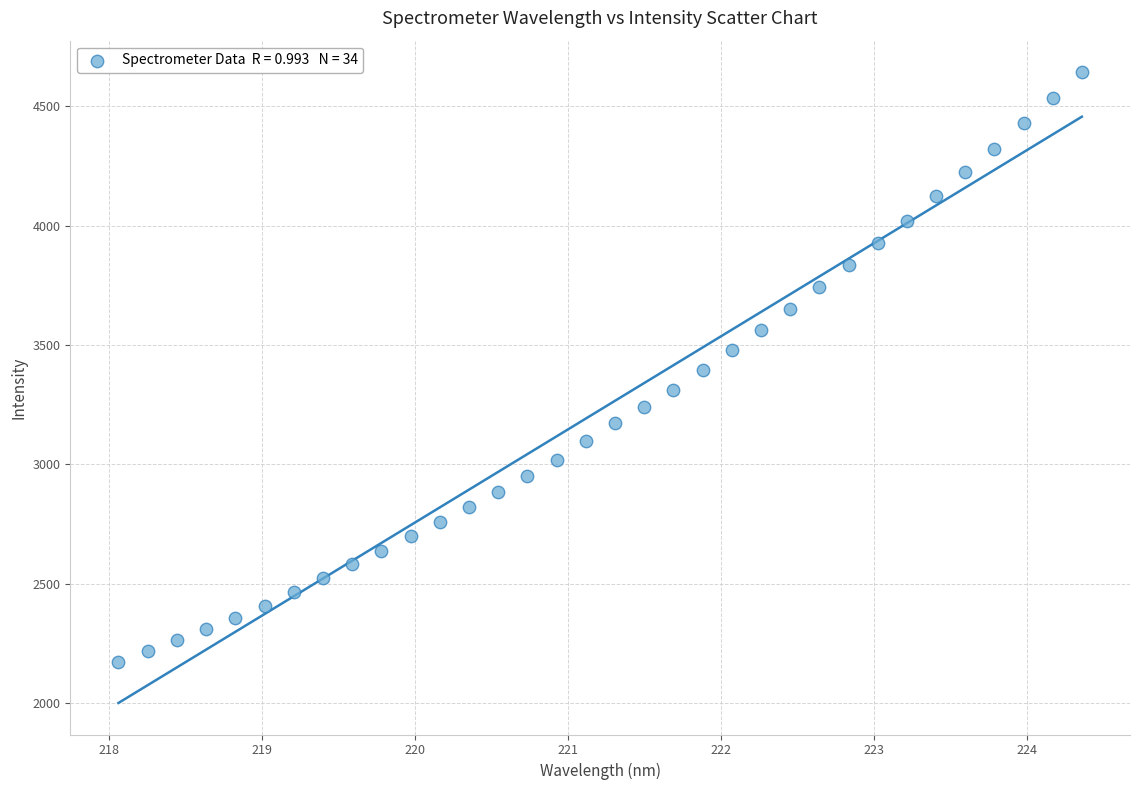

What is the range of Y values (max minus min)?

2471.9